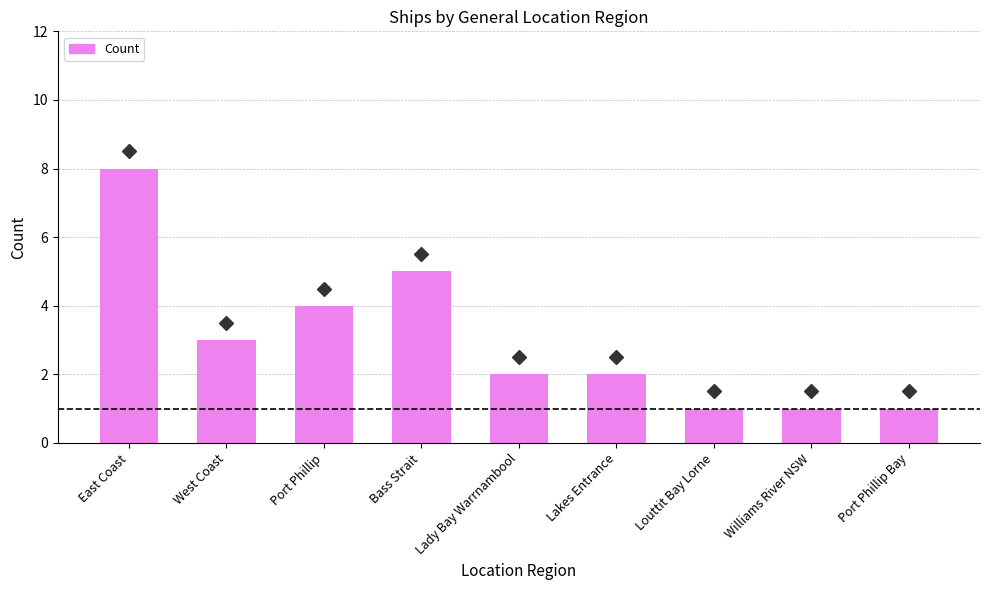

What is the change in value from East Coast to West Coast?

-5